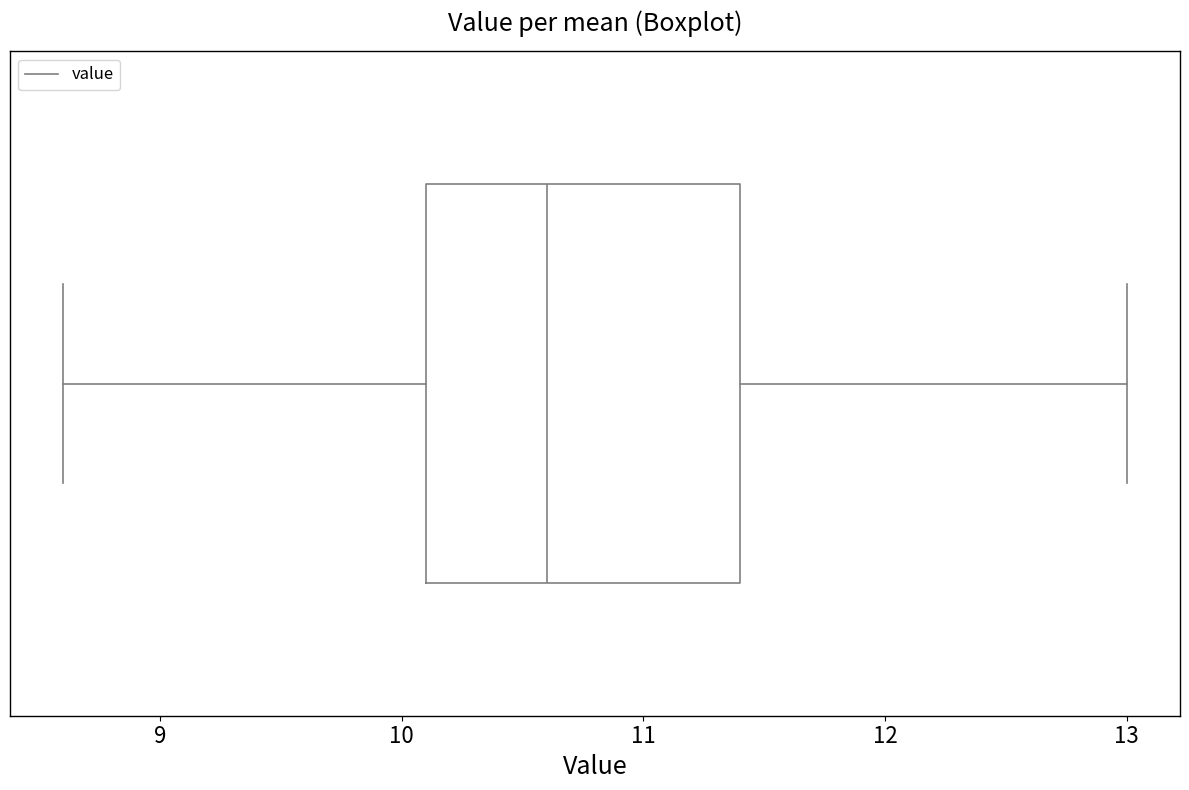

Where does the left whisker of the box end on the x-axis? The values are not printed on the chart, so give them approximately, as read against the axis.

8.6